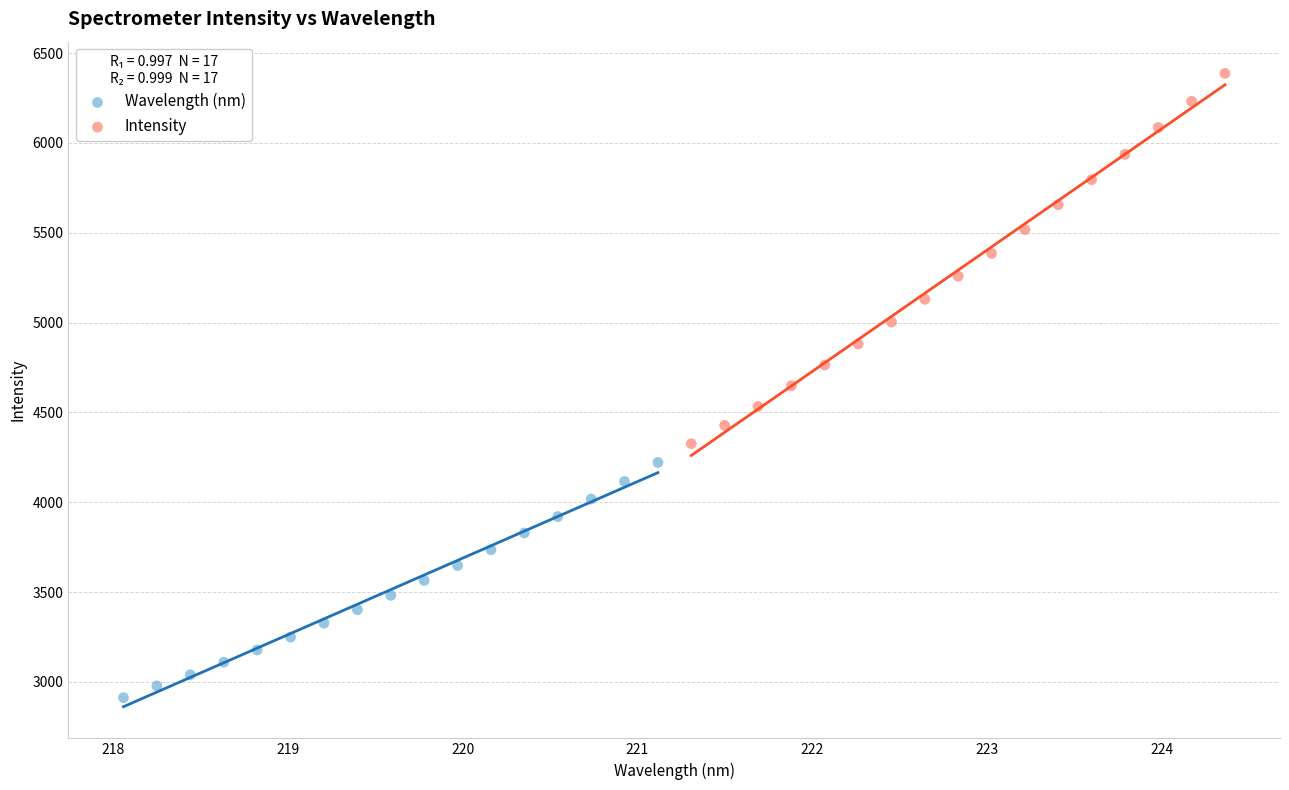

Which series reaches the maximum Y coordinate?

Intensity